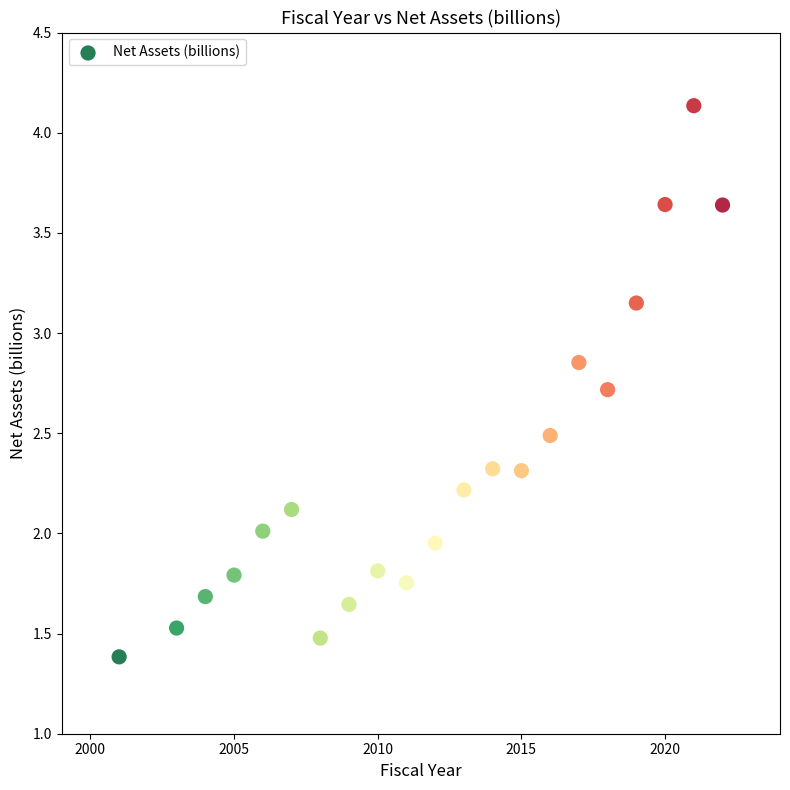

What is the range of Y values (max minus min)?

2.8